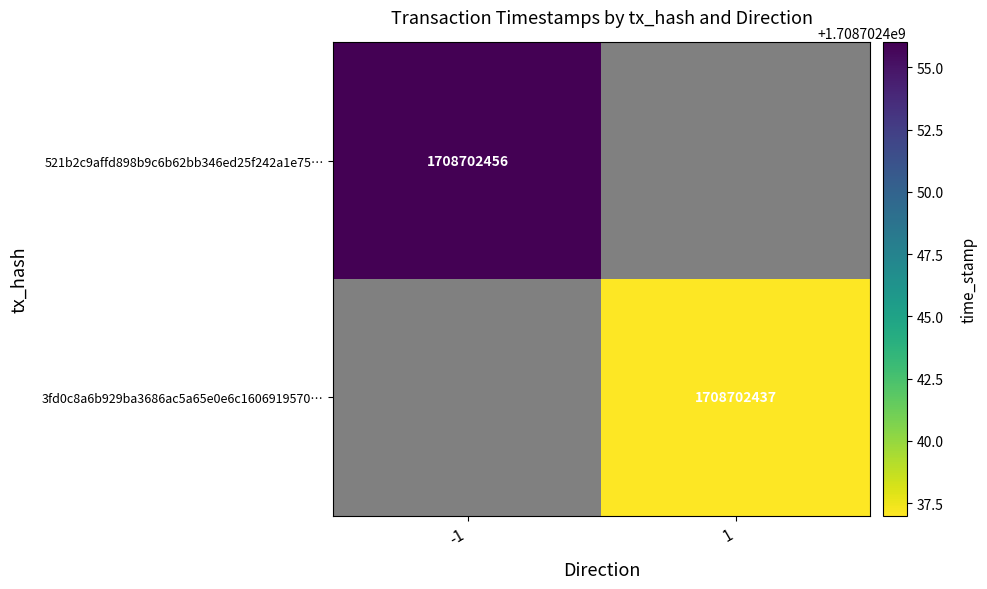

The 521b2c9affd898b9c6b62bb346ed25f242a1e75 series shows -1 at direction. True or false?

True